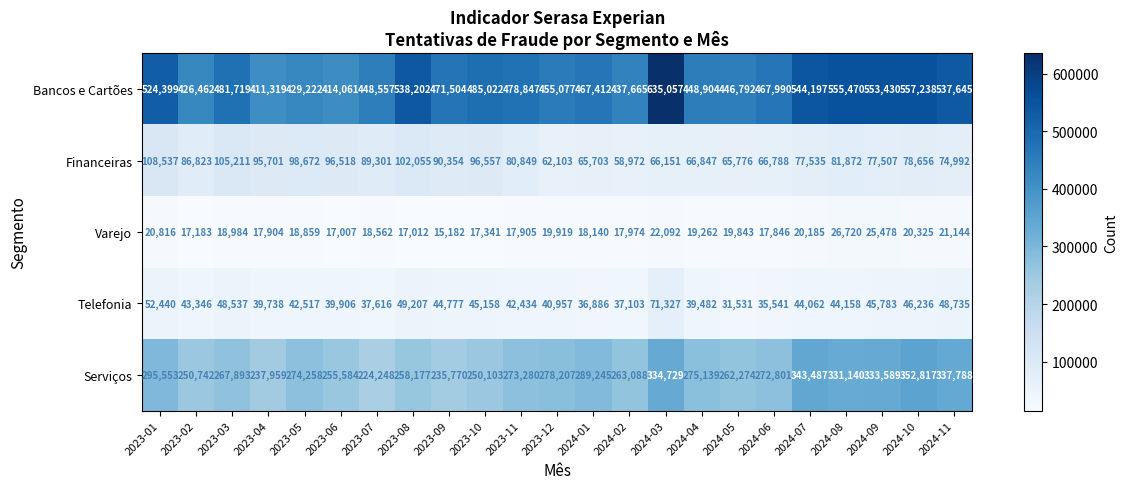

Which series has the largest total across all categories?

Bancos e Cartões